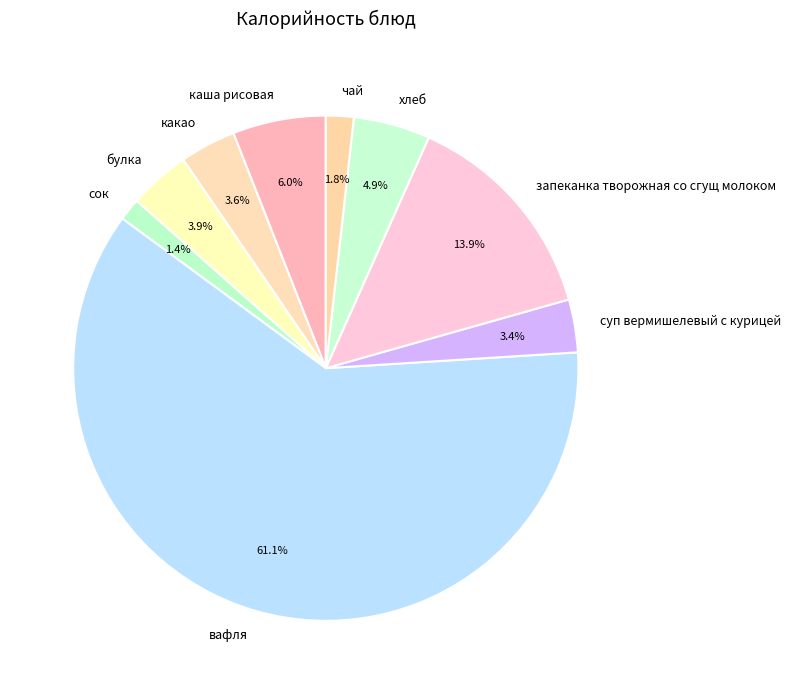

Is it true that какао is 4% of the pie?

True